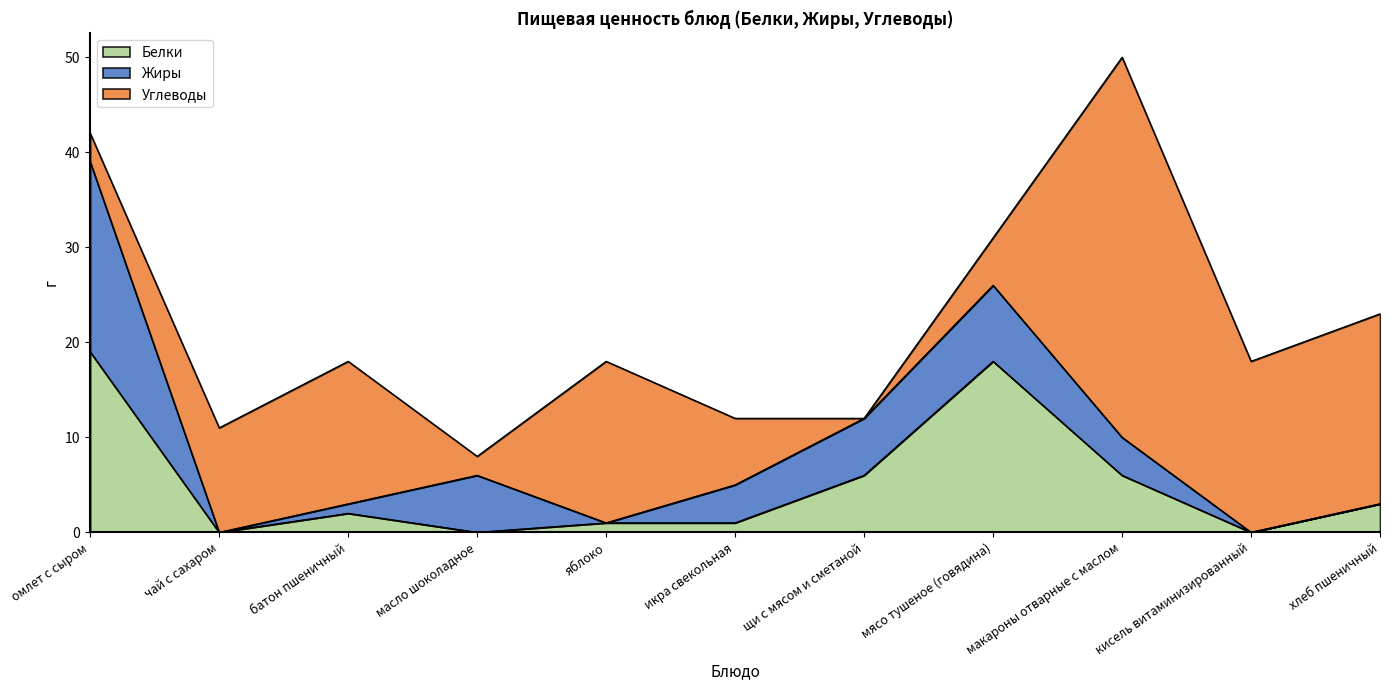

Which series has the widest spread of values?

Углеводы